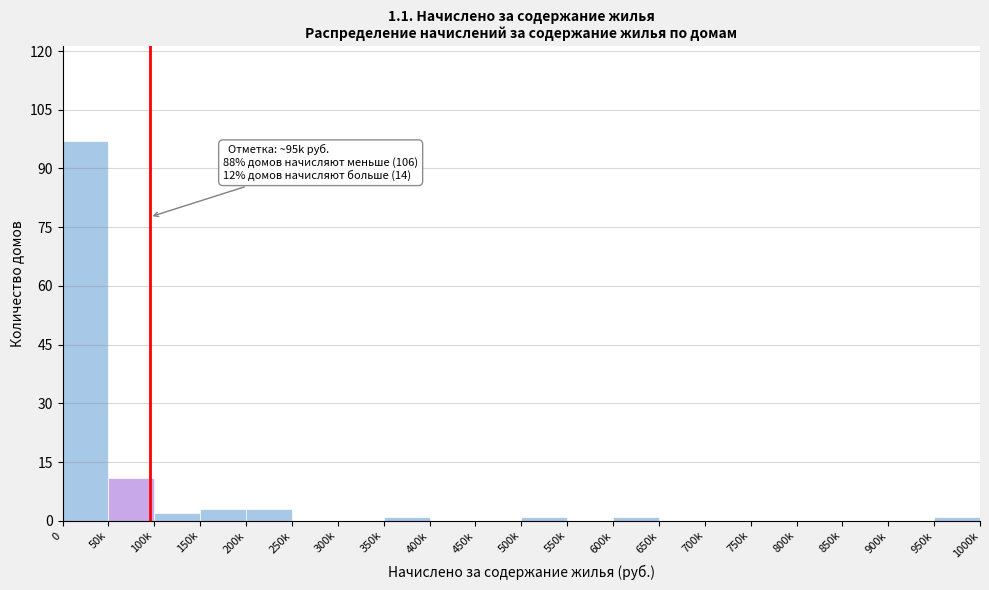

The chart shows a value of 0 at 250k. True or false?

True